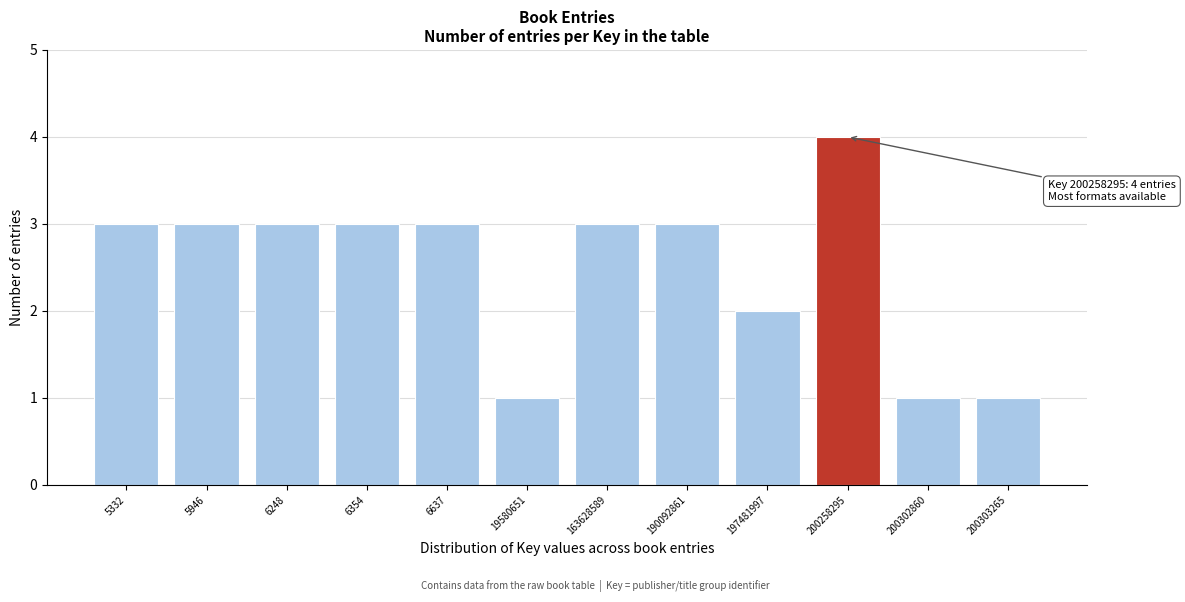

Reading right to left, list all the values displayed in this chart.

1	1	4	2	3	3	1	3	3	3	3	3